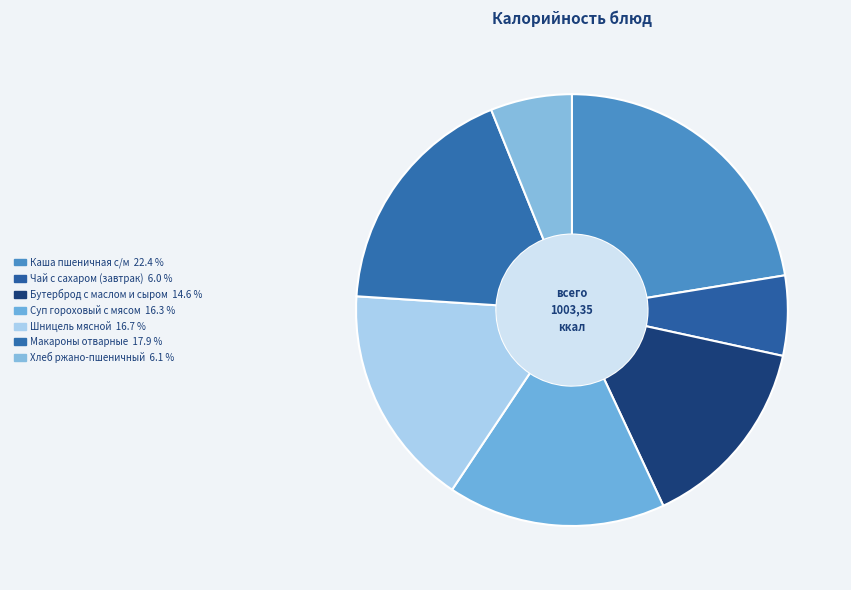

To the nearest percent, what is the difference between the Каша пшеничная с/м and Чай с сахаром (завтрак) slice percentages?

16%